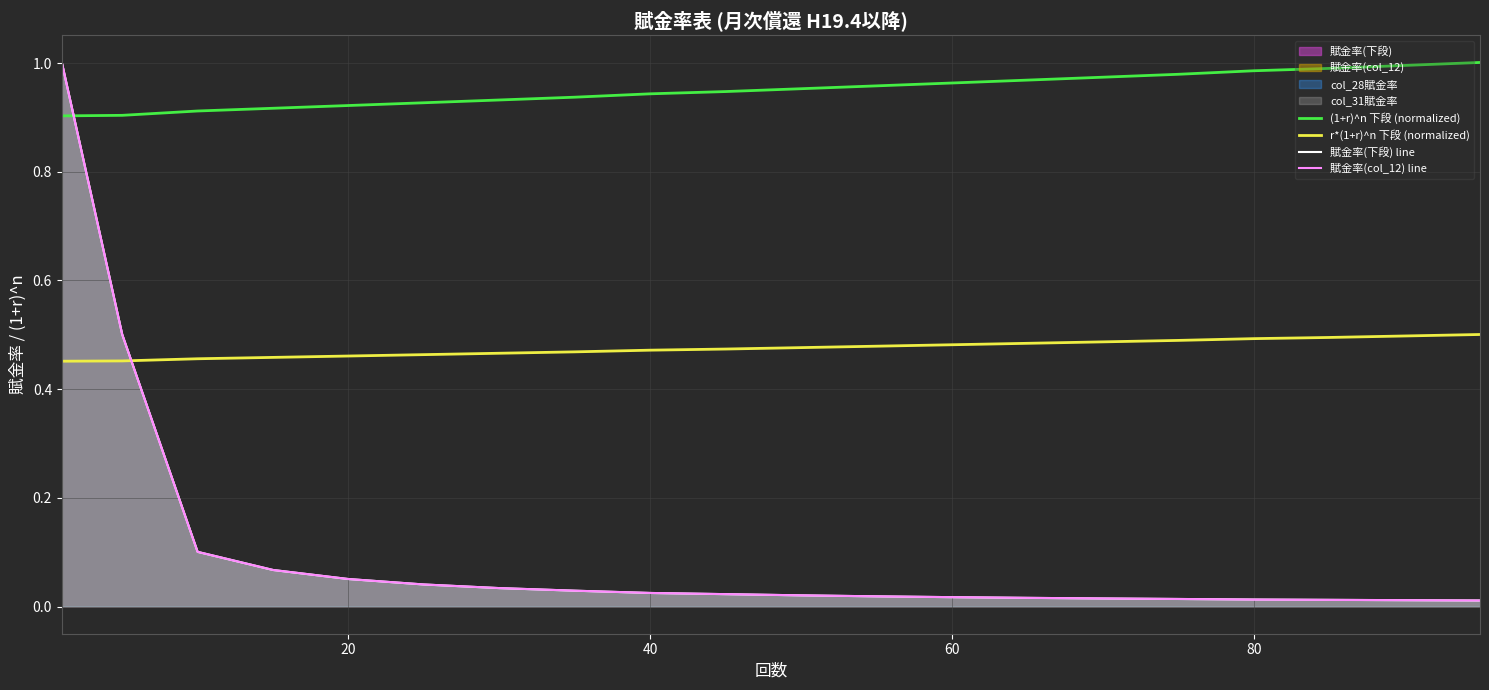

True or false: (1+r)^n 下段 (normalized) has more than 1 interior local peaks.

False